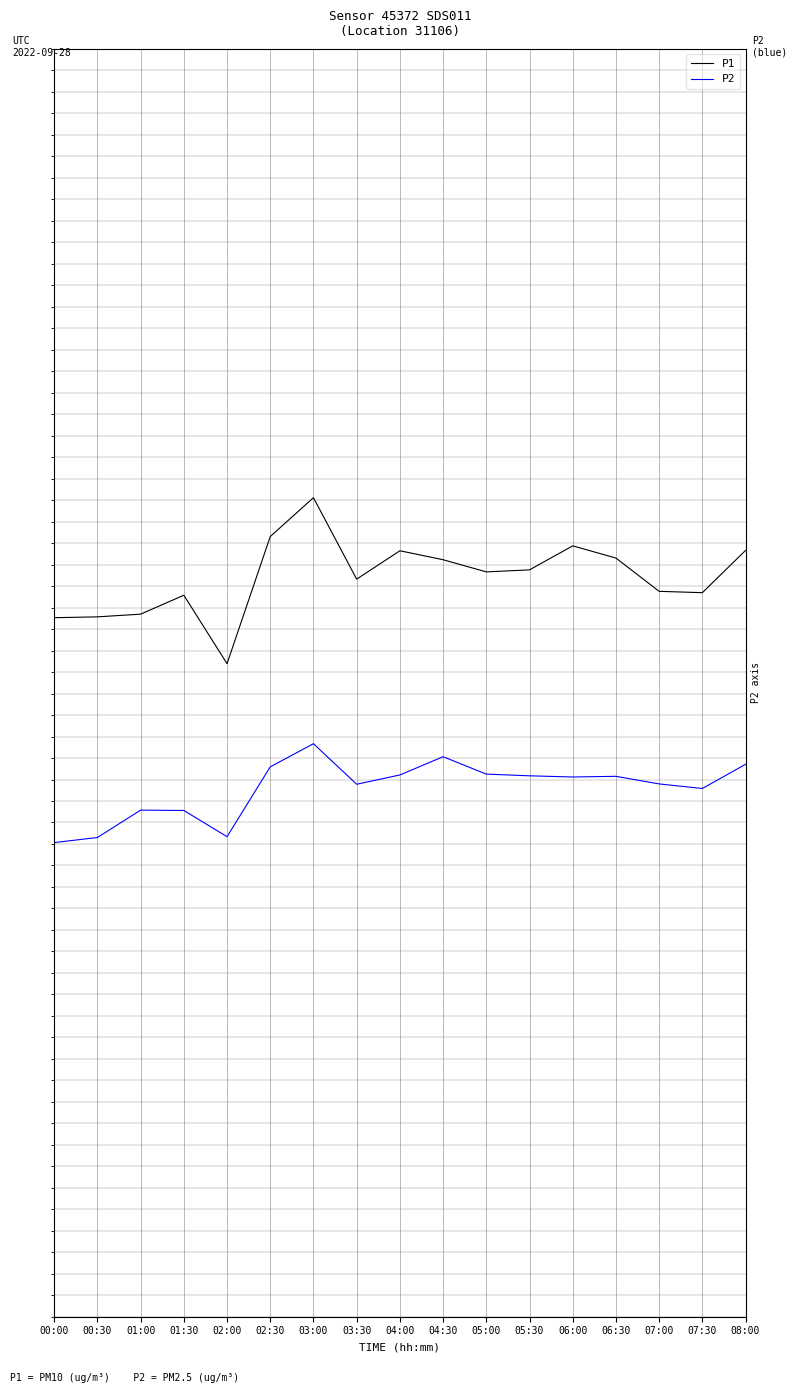

The P1 series shows 0.7 at 02:30. True or false?

True